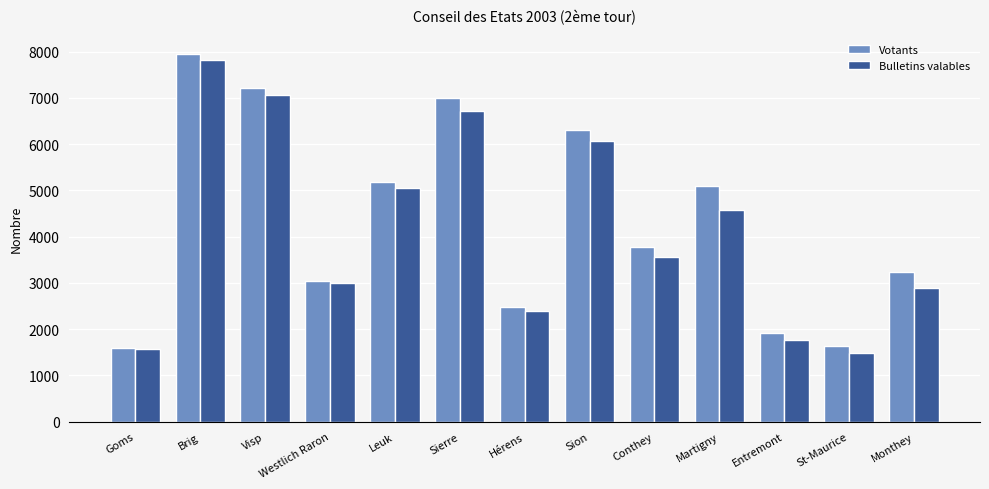

Which series changed the most between Sion and Conthey?

Votants